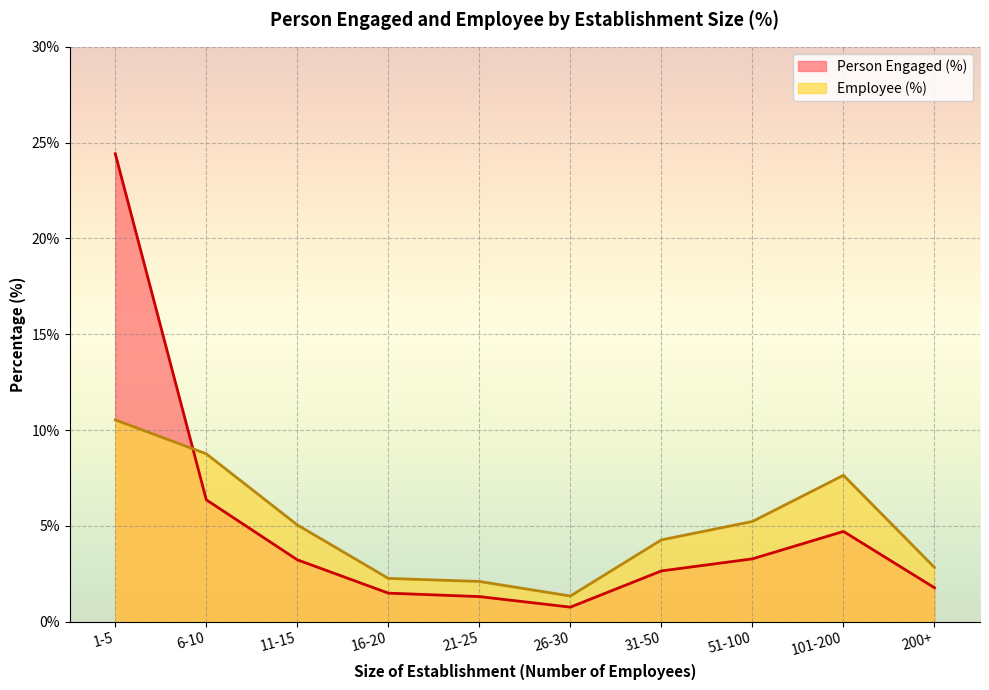

Rank the series by their average value, from lowest to highest.

Person Engaged (%), Employee (%)